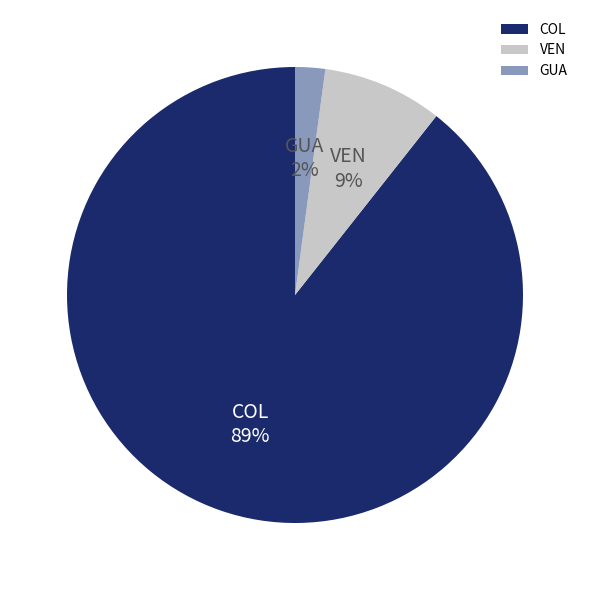

To the nearest percent, what is the difference between the GUA and COL slice percentages?

87%